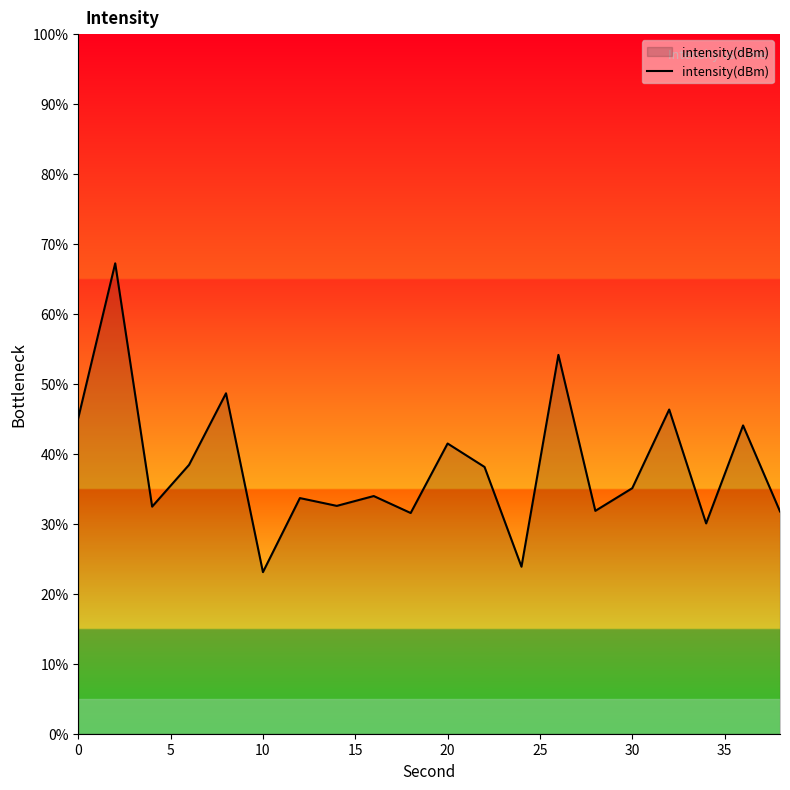

What is the minimum value shown in the chart?

23.1